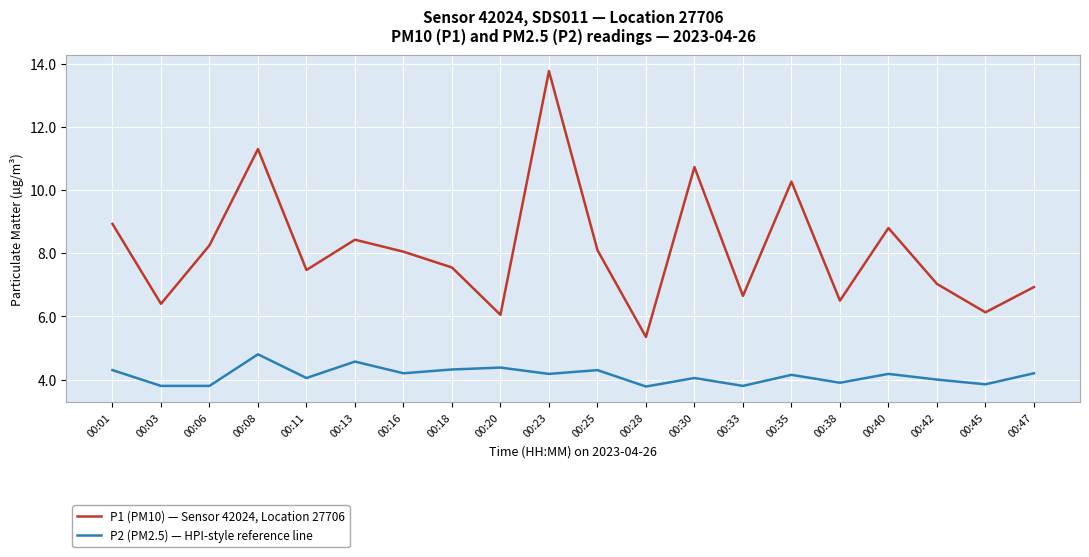

In P2 (PM2.5) — HPI-style reference line, how many points are higher than both neighbors (excluding endpoints)?

7